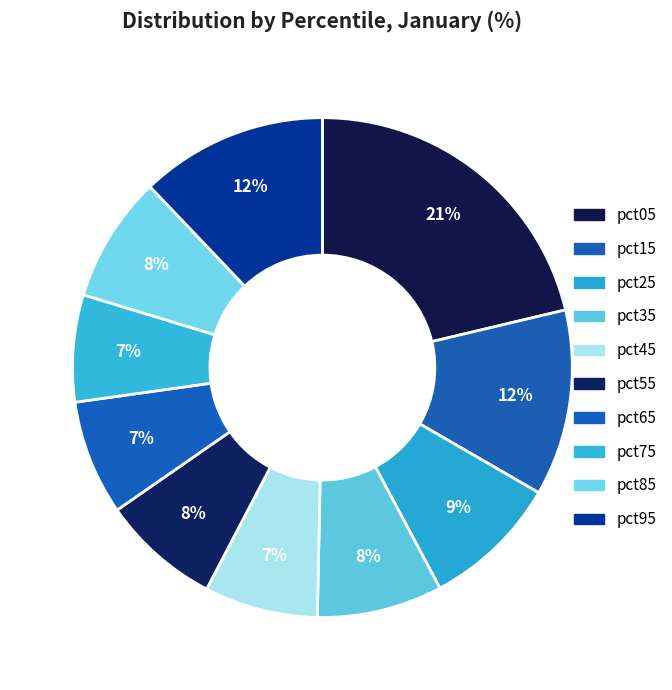

Which has a higher value, pct95 or pct75?

pct95